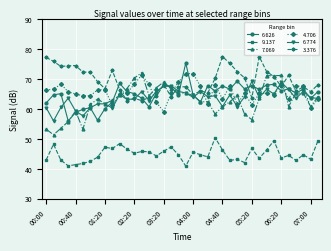

What are all the series names shown in the legend?

6.626, 9.137, 7.069, 4.706, 6.774, 3.376